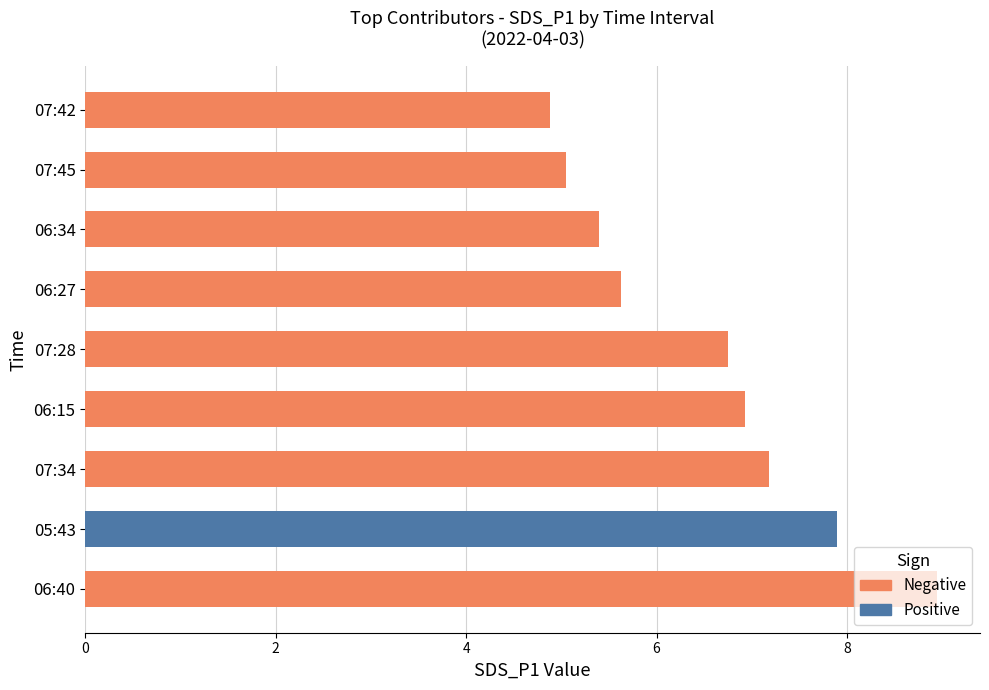

What is the difference between the maximum and second lowest values?

3.9